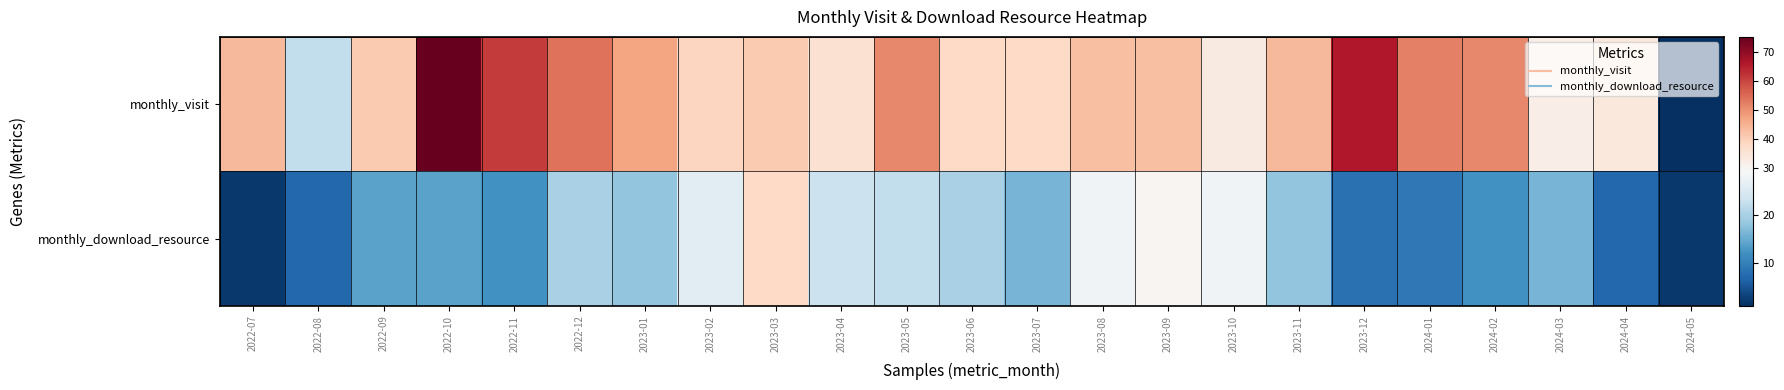

At how many categories does at least one series exceed 43?

10